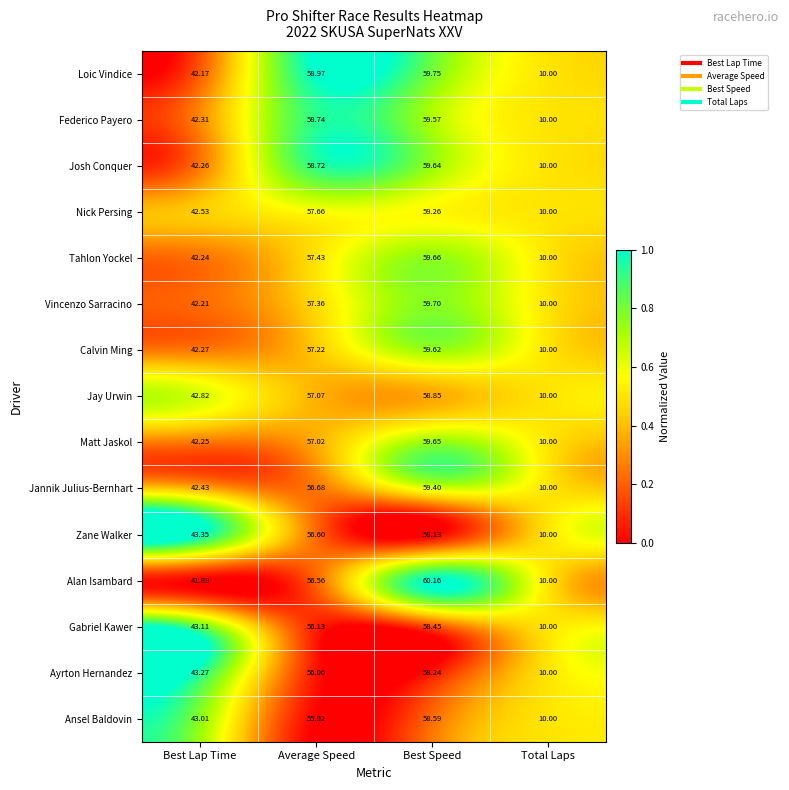

At which category is the sum across all series the highest?

Best Speed